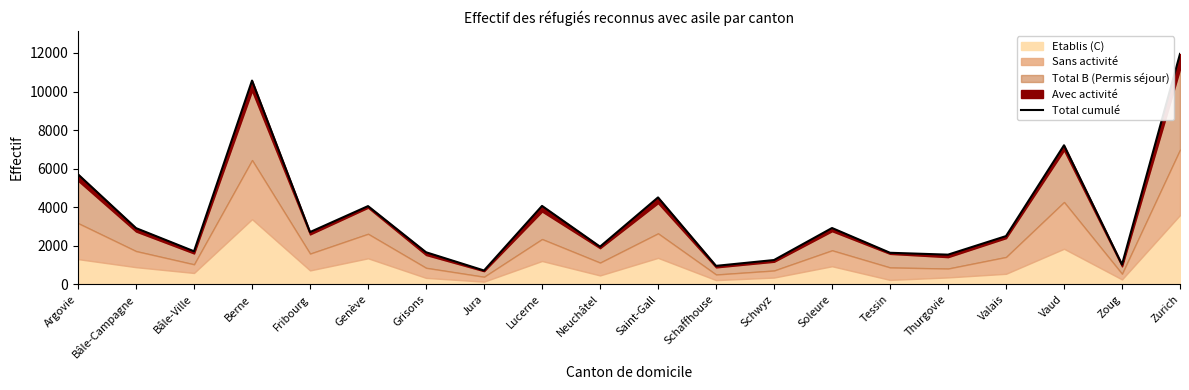

Rank the categories by value from highest to lowest.

Zurich, Berne, Vaud, Argovie, Saint-Gall, Lucerne, Genève, Soleure, Bâle-Campagne, Fribourg, Valais, Neuchâtel, Bâle-Ville, Grisons, Tessin, Thurgovie, Schwyz, Zoug, Schaffhouse, Jura